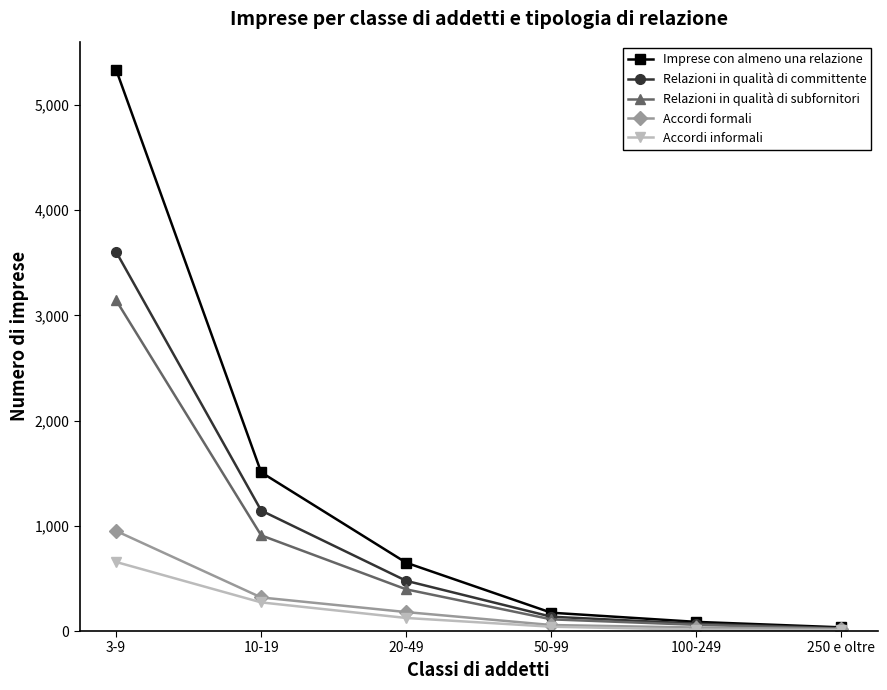

Count the number of data series in this chart.

5